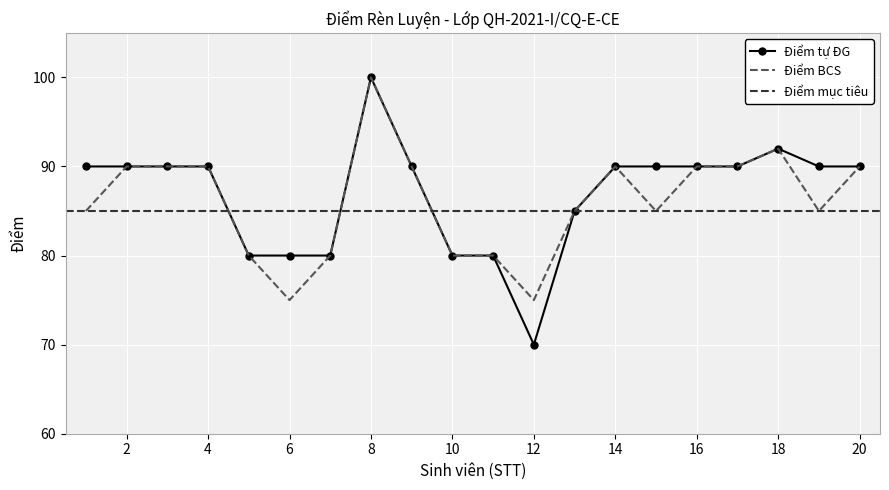

Is it true that Điểm tự ĐG equals 34 at 6?

False